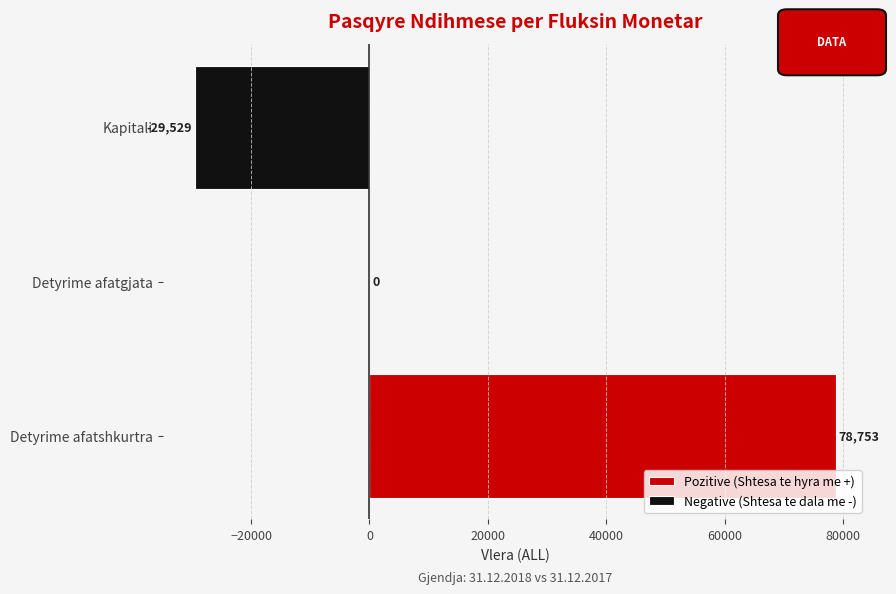

Reading right to left, extract all data points from this chart.

Pozitive (Shtesa te hyra me +): 0.0	0.0	78752.7
Negative (Shtesa te dala me -): -29528.7	0.0	0.0